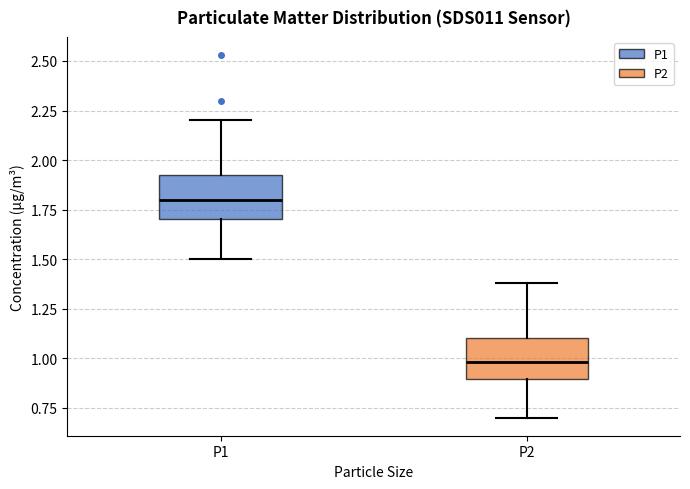

Reading left to right, transcribe this box plot: for each box, give where its median line is, the range the box spans, and where its two whiskers end, as read against the y-axis. The values are not printed on the chart, so give them approximately, as read against the axis.

P1: median 1.80, box 1.70 to 1.95, whiskers 1.50 to 2.20
P2: median 1.00, box 0.90 to 1.10, whiskers 0.70 to 1.40